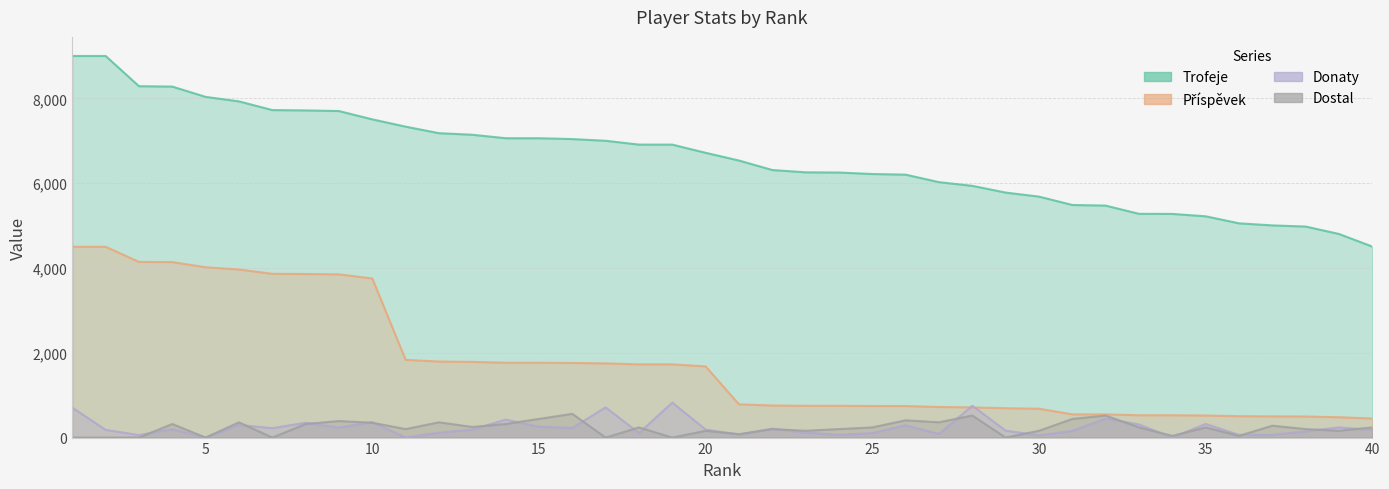

Between 18 and 24, which series saw the biggest shift?

Příspěvek